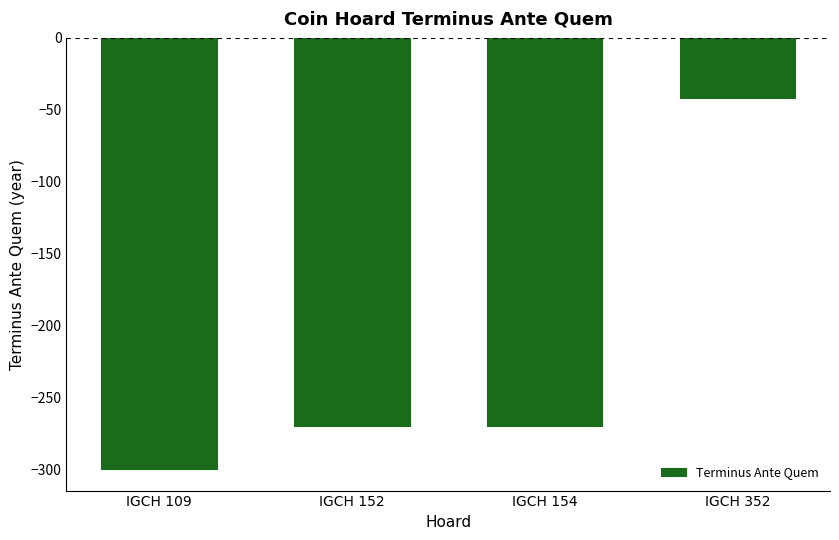

What is the sum of the values at IGCH 352 and IGCH 154?

-312